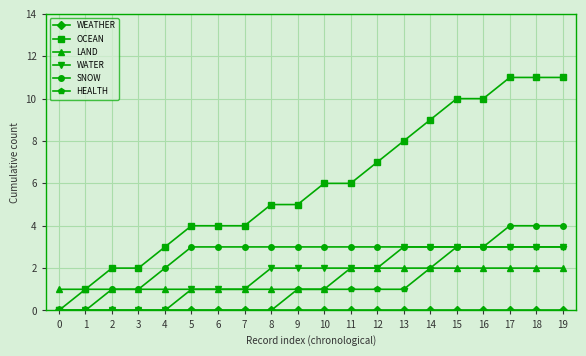

Which series has the largest total across all categories?

OCEAN